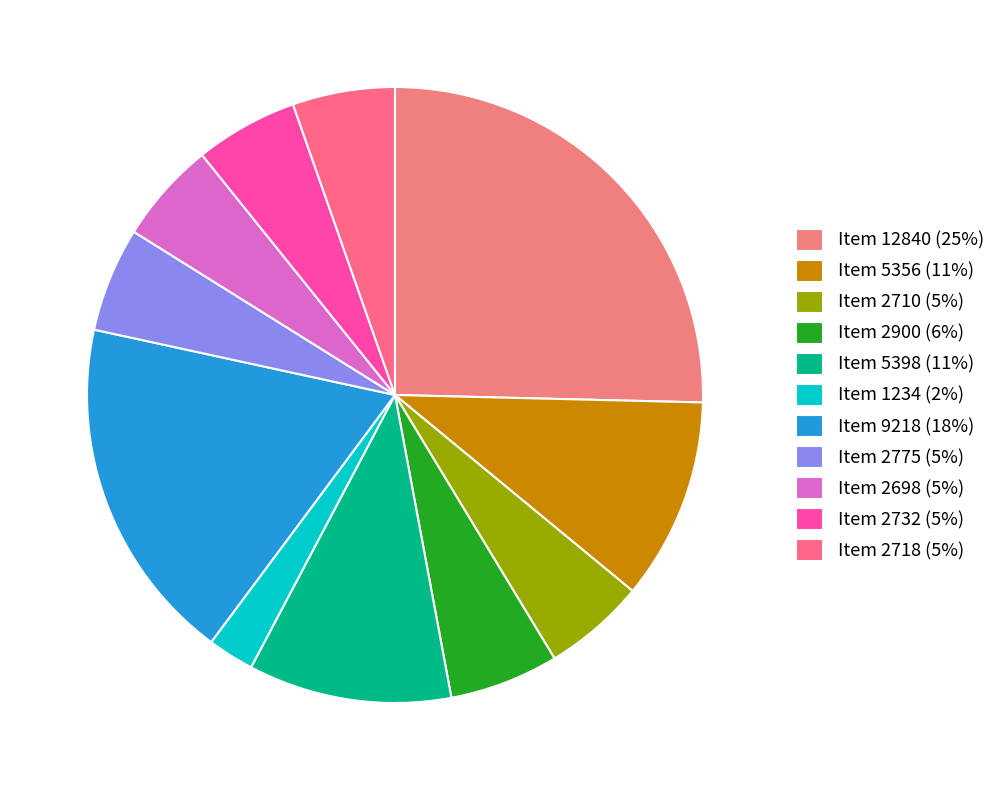

Which has a higher value, Item 5398 or Item 2900?

Item 5398